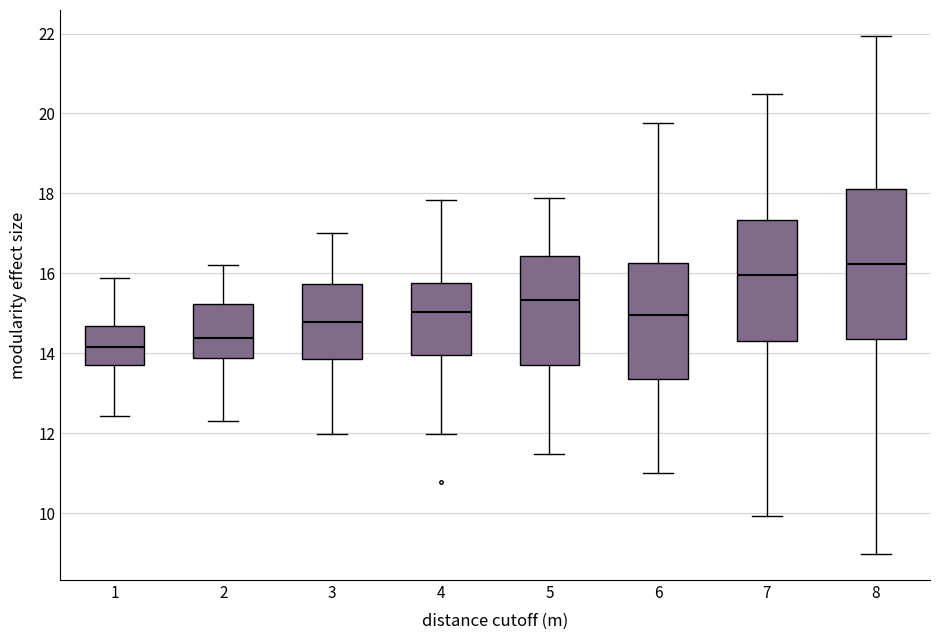

Comparing the boxes themselves (not the whiskers), which one is the tallest?

8